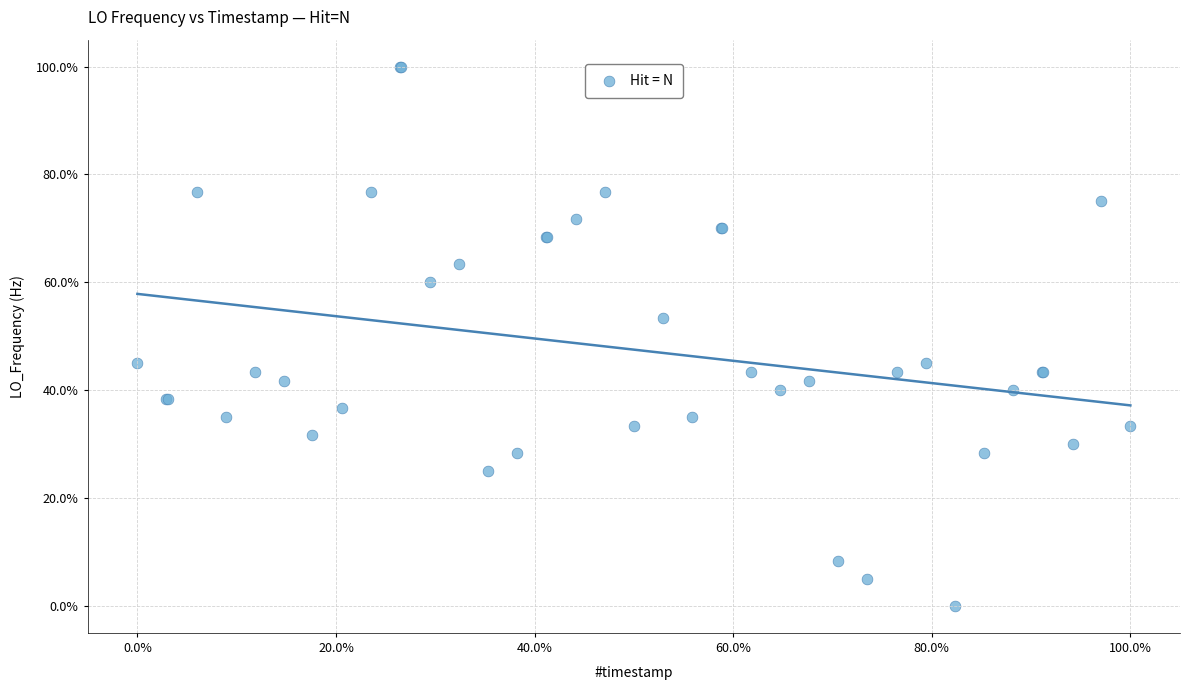

What Y value in the scatter plot is closest to 50?

53.3